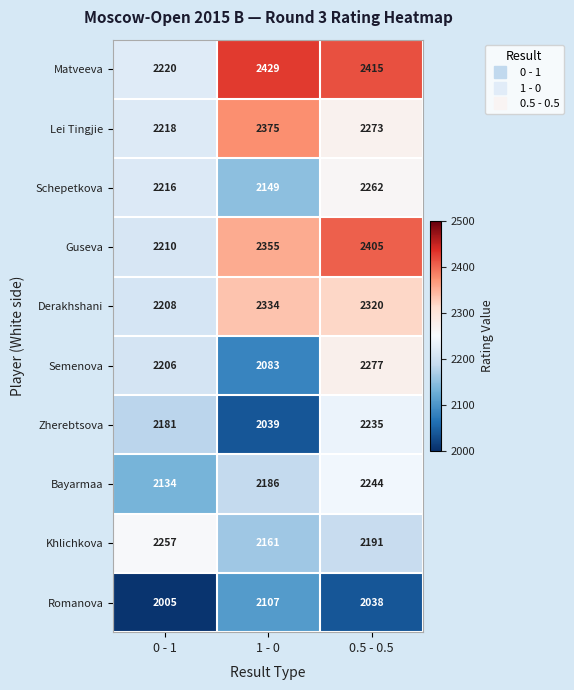

The Romanova series shows 670 at 0.5 - 0.5. True or false?

False